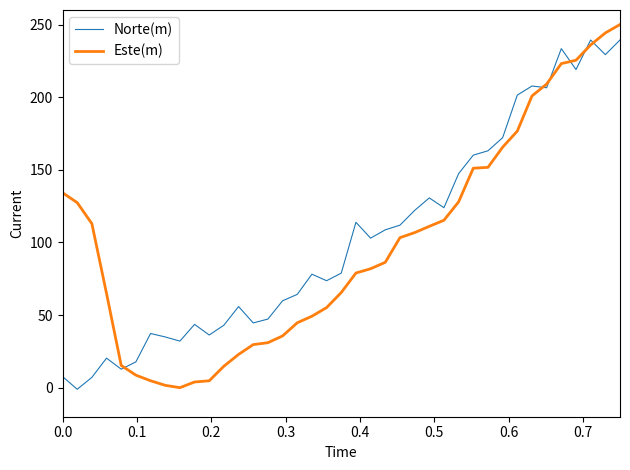

Which series has the largest range (max minus min)?

Este(m)